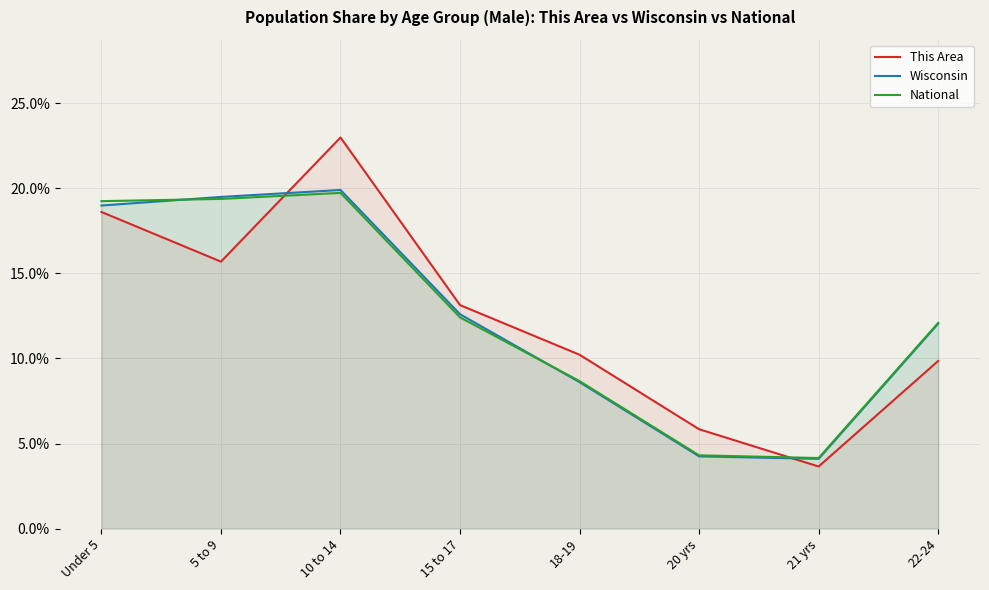

How many times do This Area and National cross each other?

2